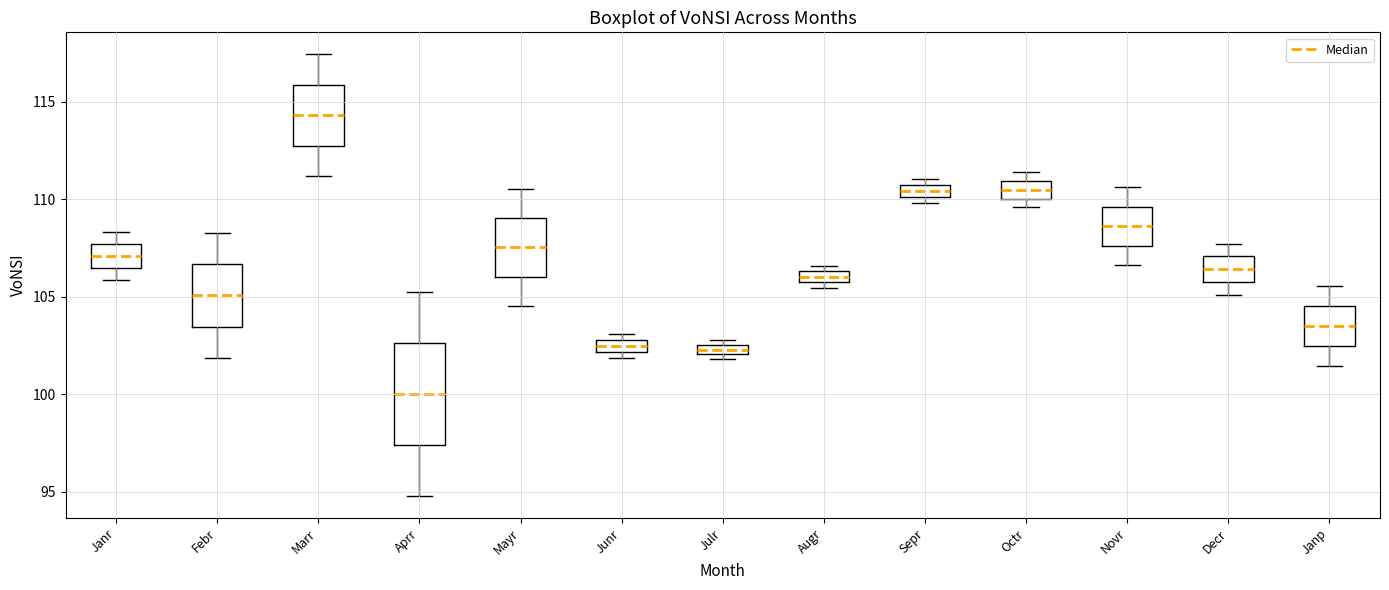

Which box has the lowest median line?

Aprr